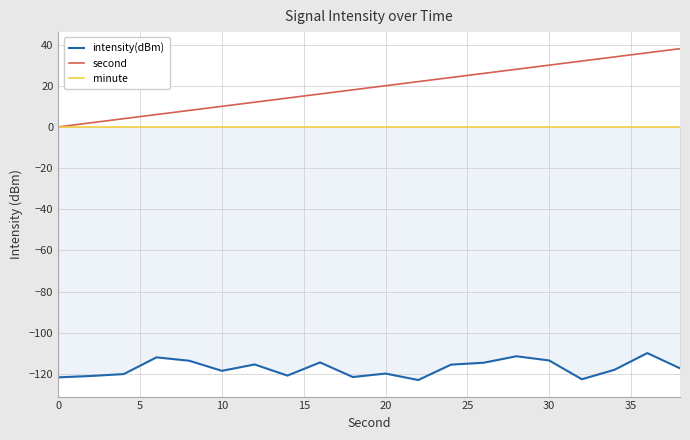

Is it true that second equals 10 at 20?

False